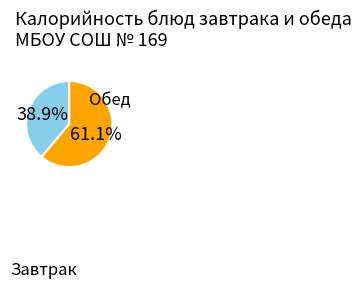

Does any single category account for the majority?

Yes